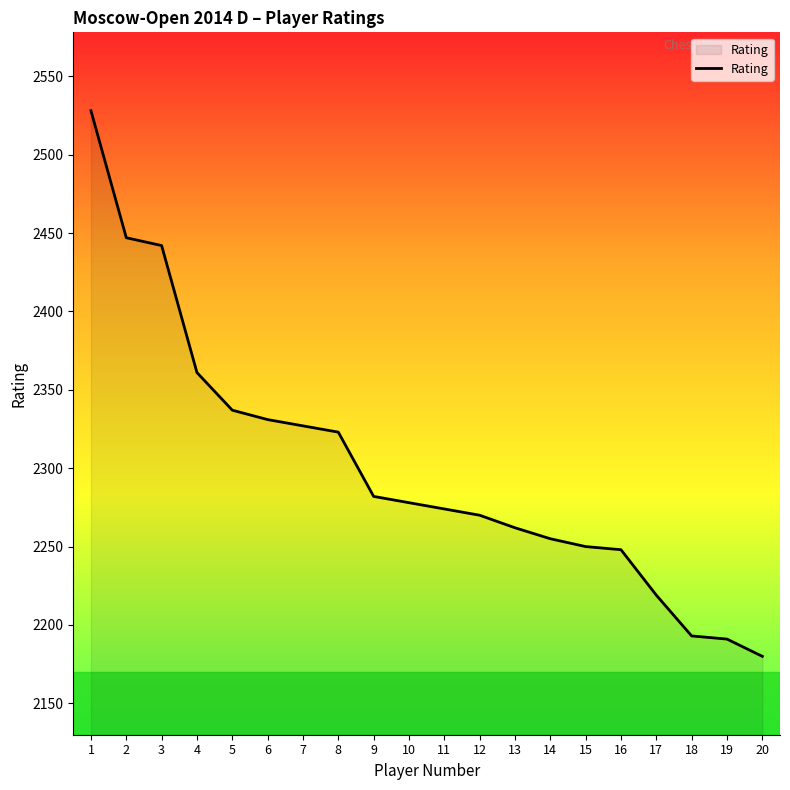

Where does the data first go above 2278?

1